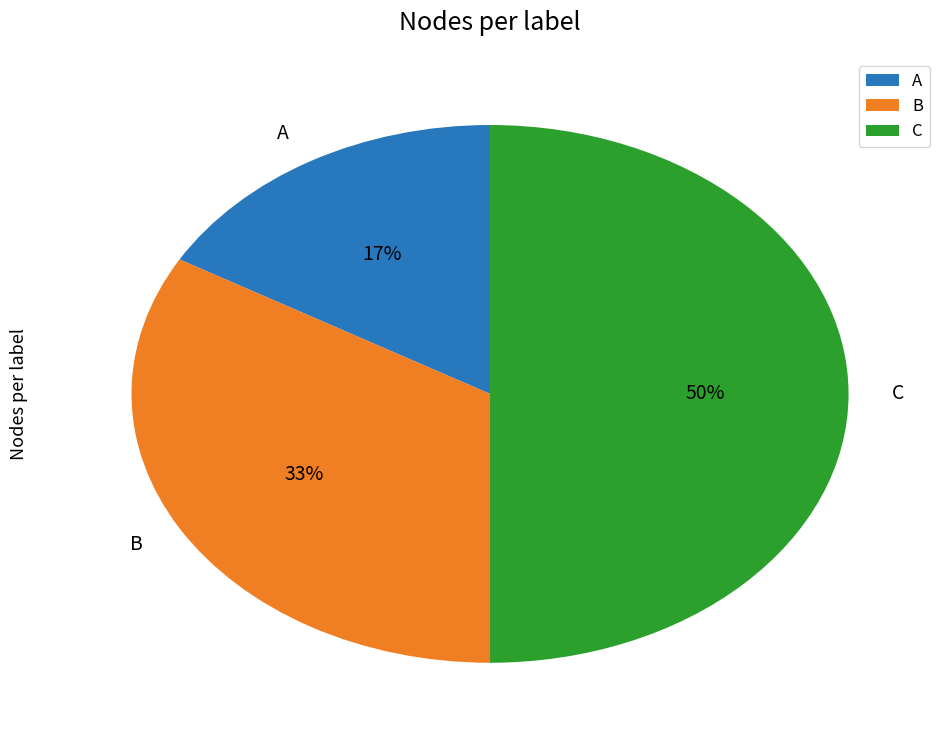

Combined, do C and A account for over 50%?

Yes